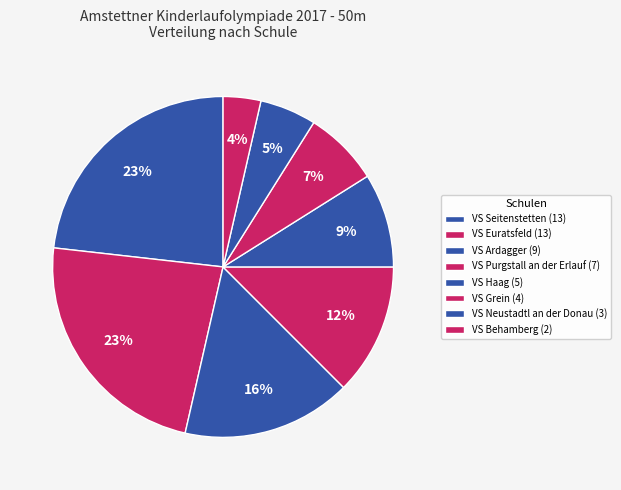

What percentage is NOT represented by VS Behamberg?

96.4%